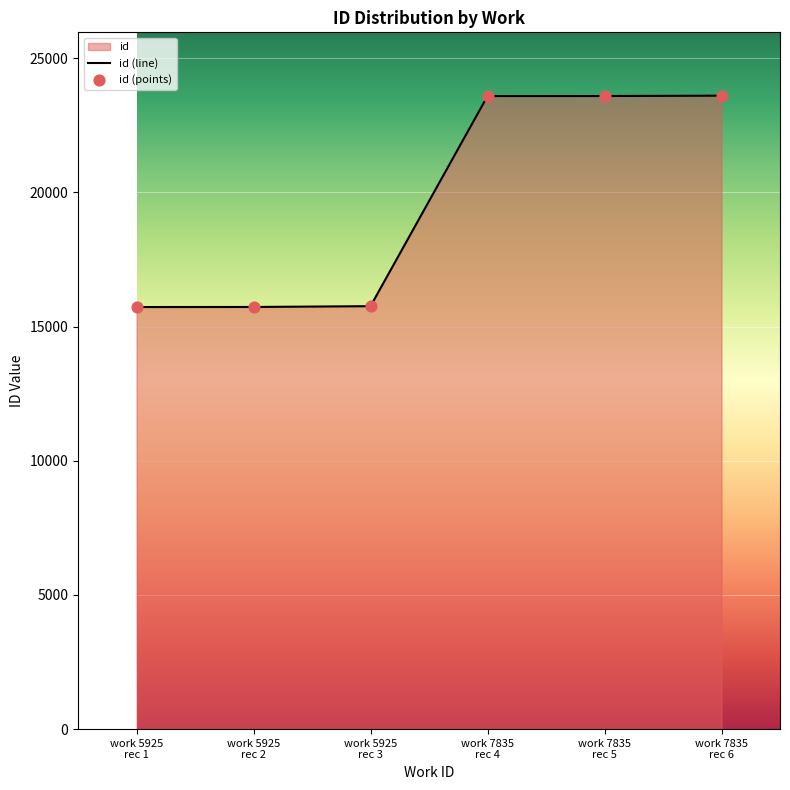

True or false: there are more than 2 points higher than both neighbors.

False